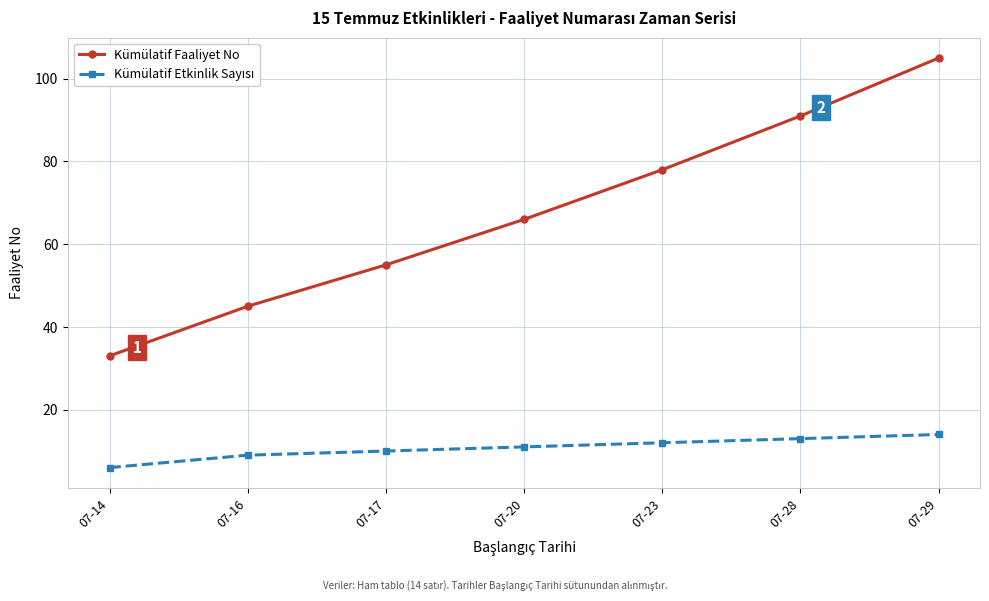

True or false: Kümülatif Faaliyet No has more than 0 points higher than both neighbors.

False